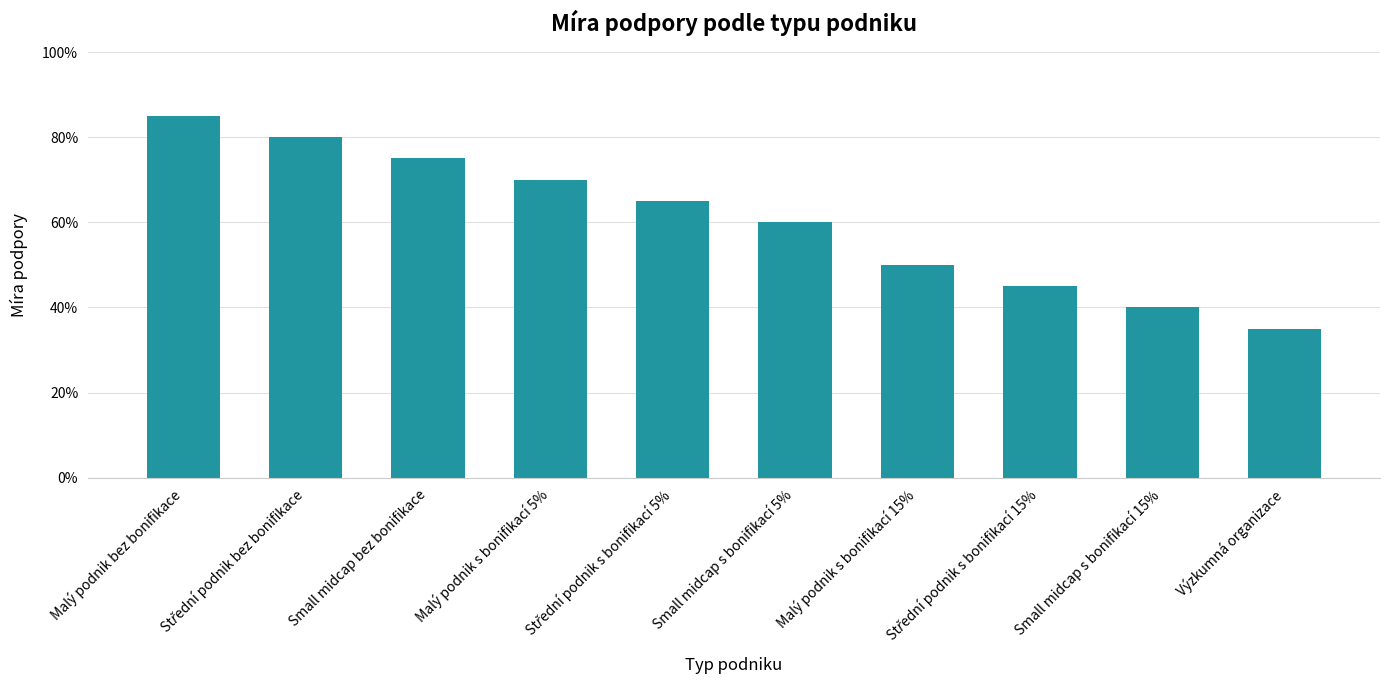

At which label is the value closest to 0?

Výzkumná organizace